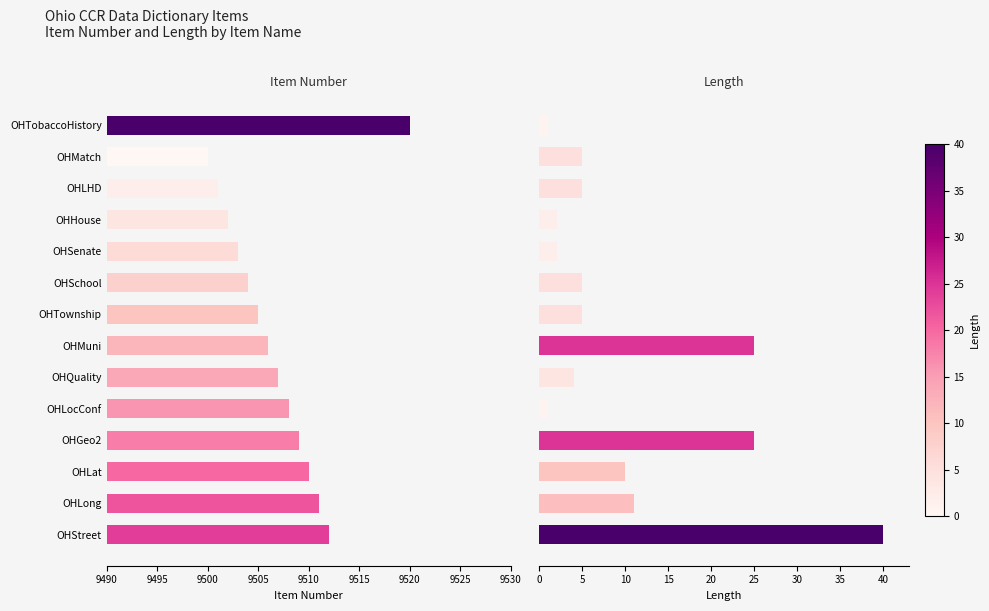

Are the bars horizontal?

Yes